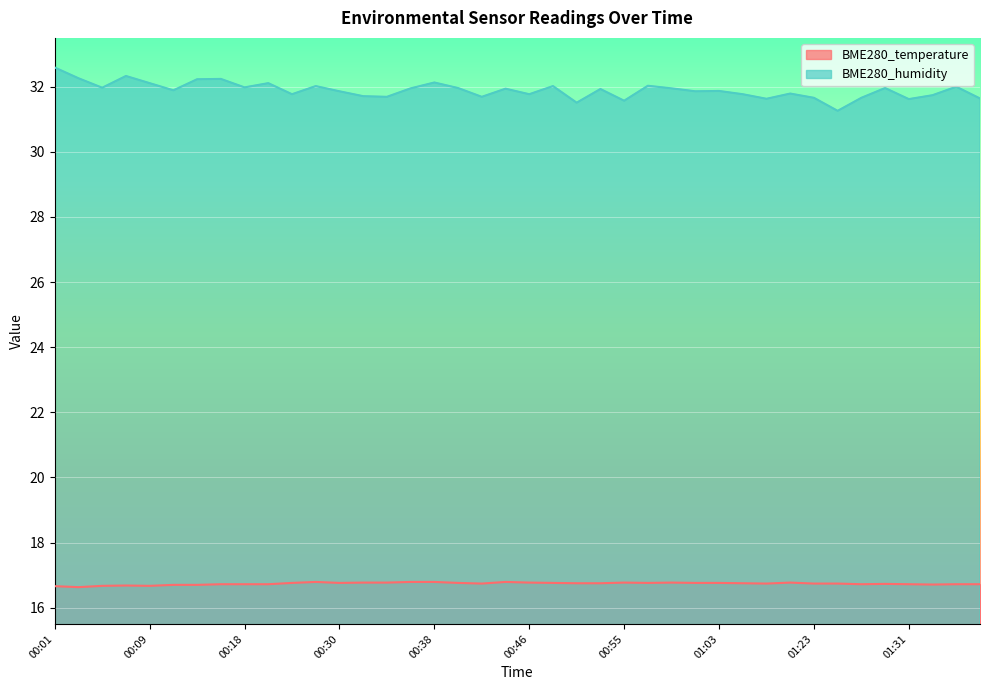

True or false: BME280_temperature and BME280_humidity cross at least once.

False